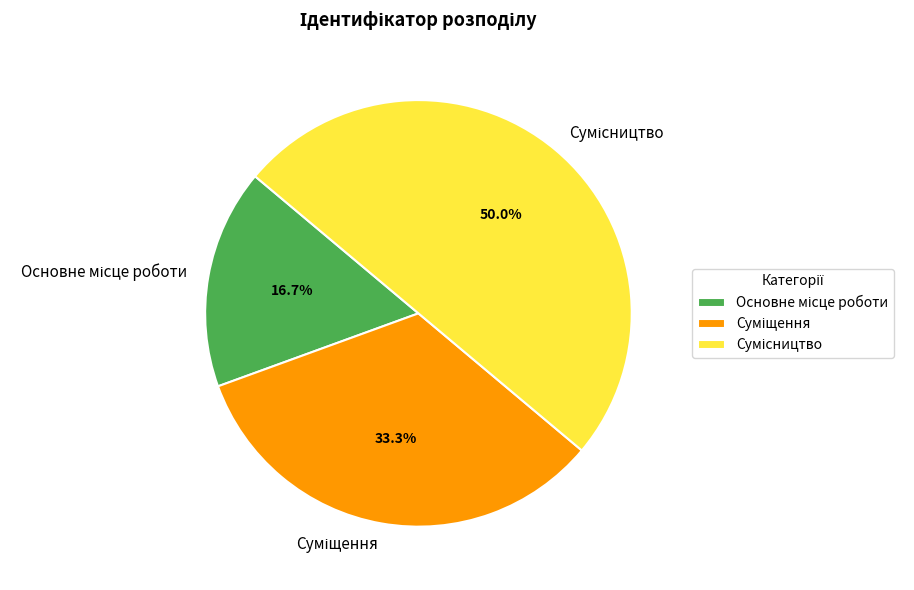

True or false: Суміщення accounts for 33% of the total.

True